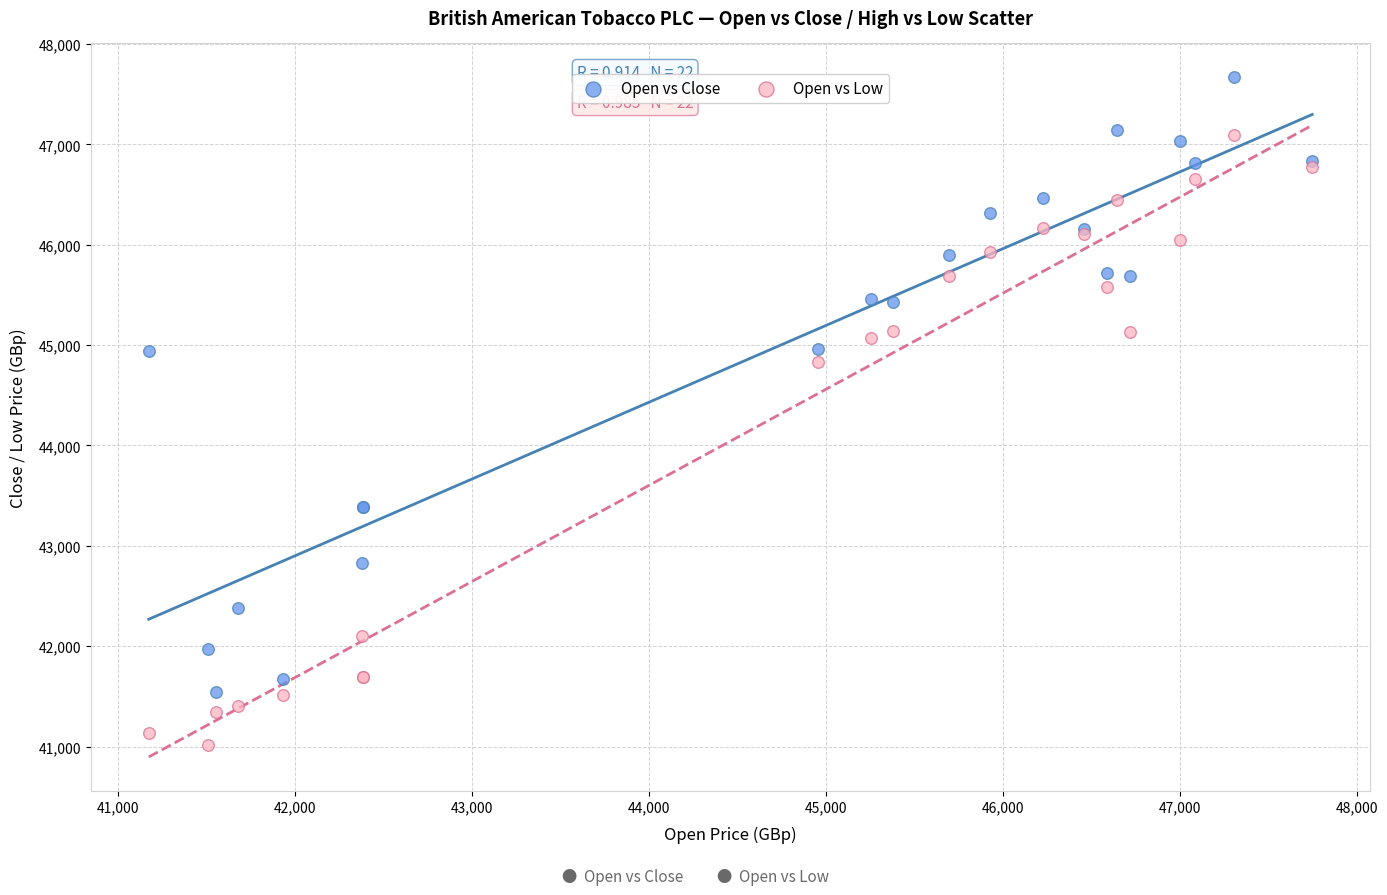

Which series contains the lowest Y value?

Open vs Low